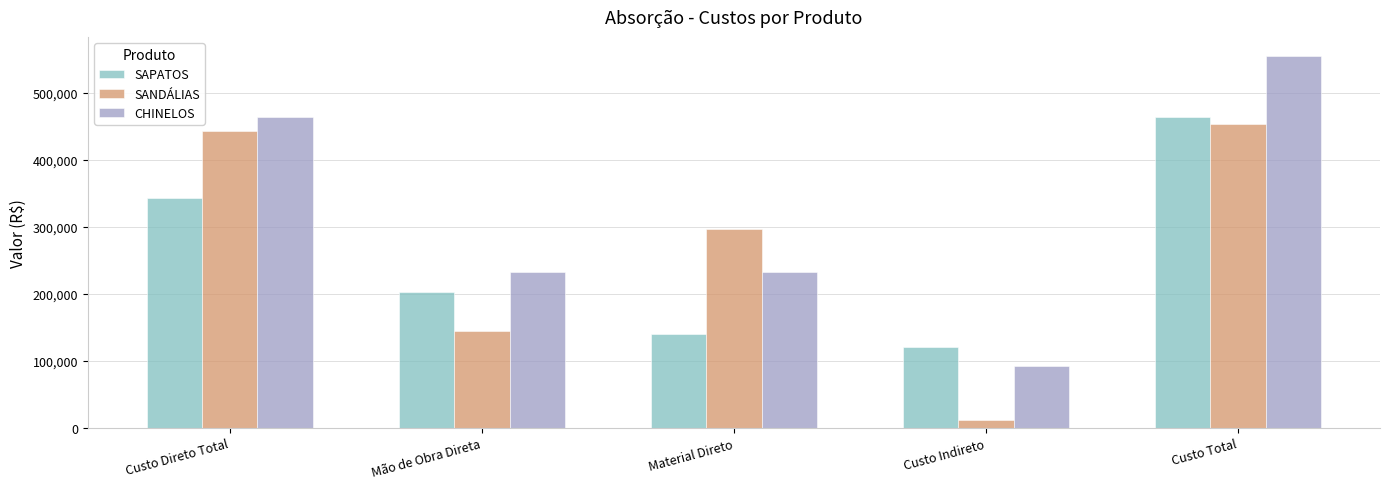

Reading left to right, extract all data points from this chart.

SAPATOS: Custo Direto Total=342926.7	Mão de Obra Direta=202926.7	Material Direto=140000.0	Custo Indireto=120697.4	Custo Total=463624.0
SANDÁLIAS: Custo Direto Total=441947.6	Mão de Obra Direta=144947.6	Material Direto=297000.0	Custo Indireto=11330.0	Custo Total=453277.7
CHINELOS: Custo Direto Total=463832.4	Mão de Obra Direta=231916.2	Material Direto=231916.2	Custo Indireto=91444.8	Custo Total=555277.2